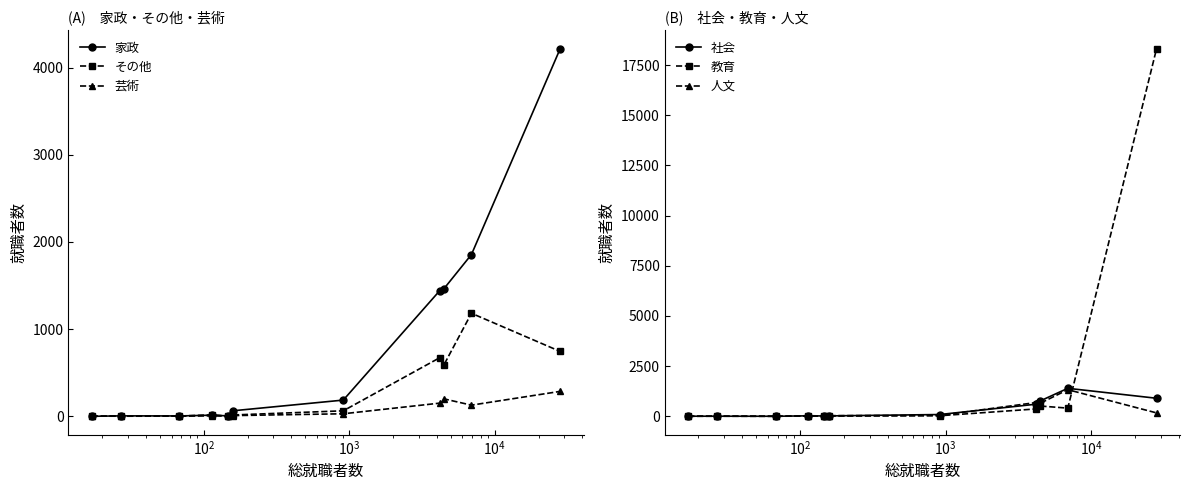

True or false: その他 has more than 1 interior local peaks.

True